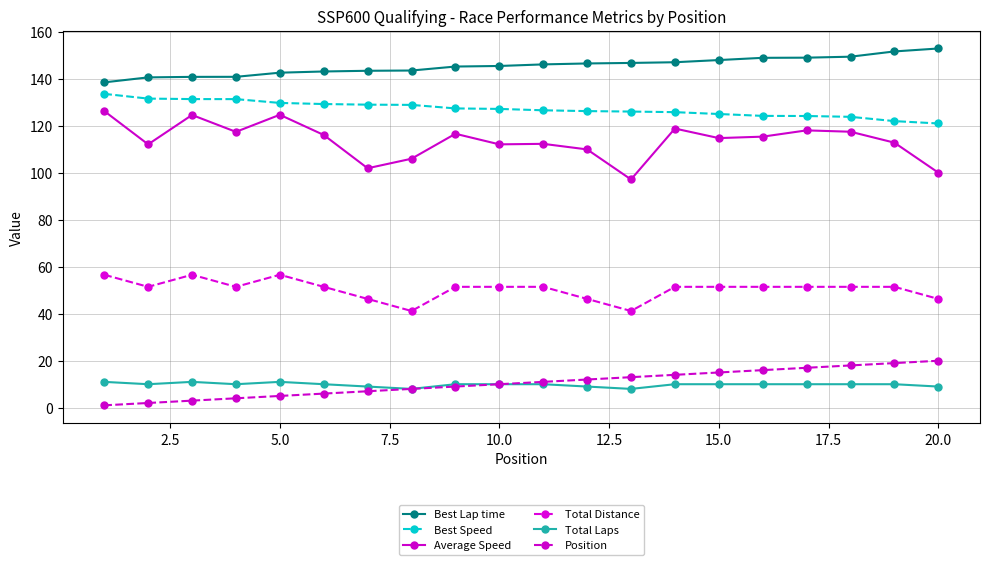

How many lines are shown in the chart?

6